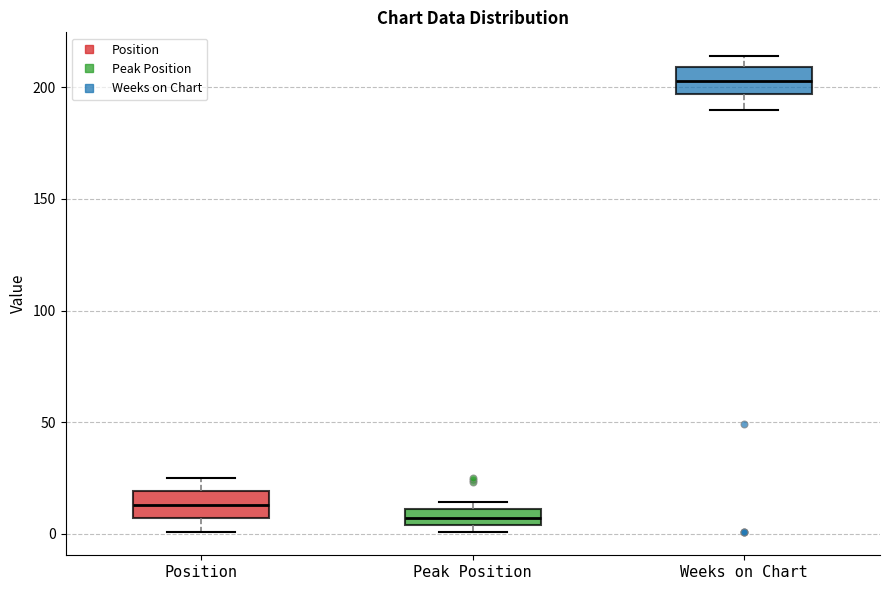

Where is the lower edge of the box for Peak Position on the y-axis? The values are not printed on the chart, so give them approximately, as read against the axis.

5